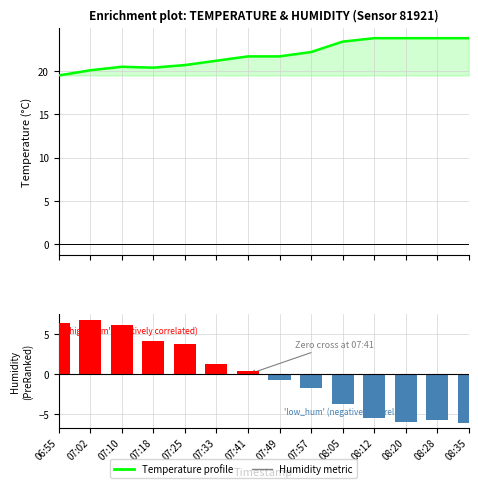

List the series in order of their overall mean, lowest first.

Humidity metric, Temperature profile